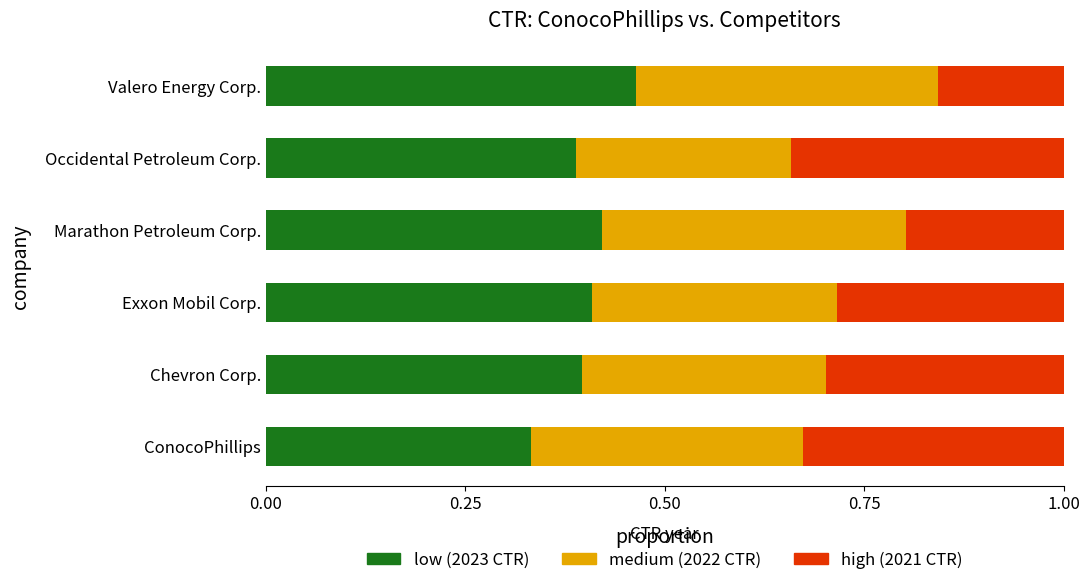

What is the total value across all series at ConocoPhillips?

1.0